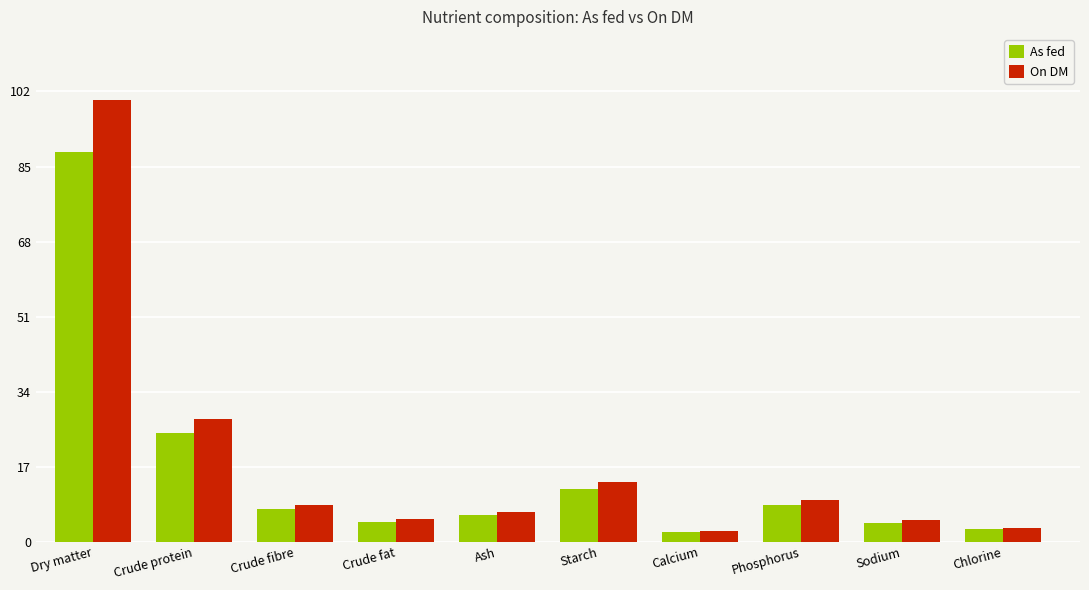

Which series has the widest spread of values?

On DM